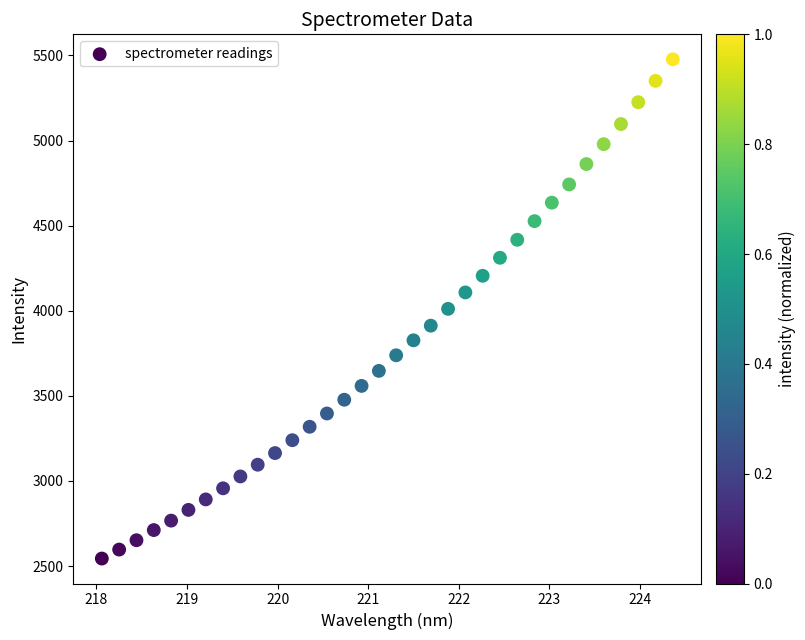

What is the range of Y values (max minus min)?

2933.2